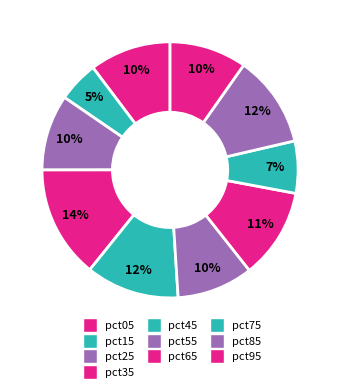

Combined, do pct05 and pct75 account for over 50%?

No